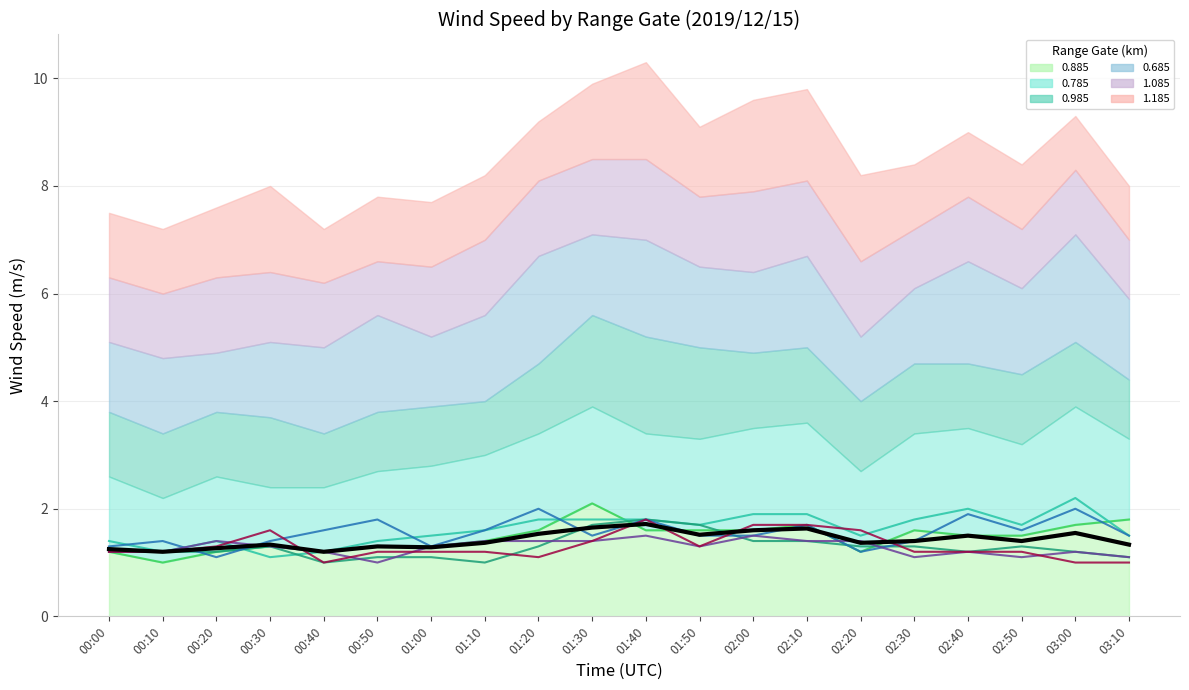

What is the label of the 5th point from the left?

00:40